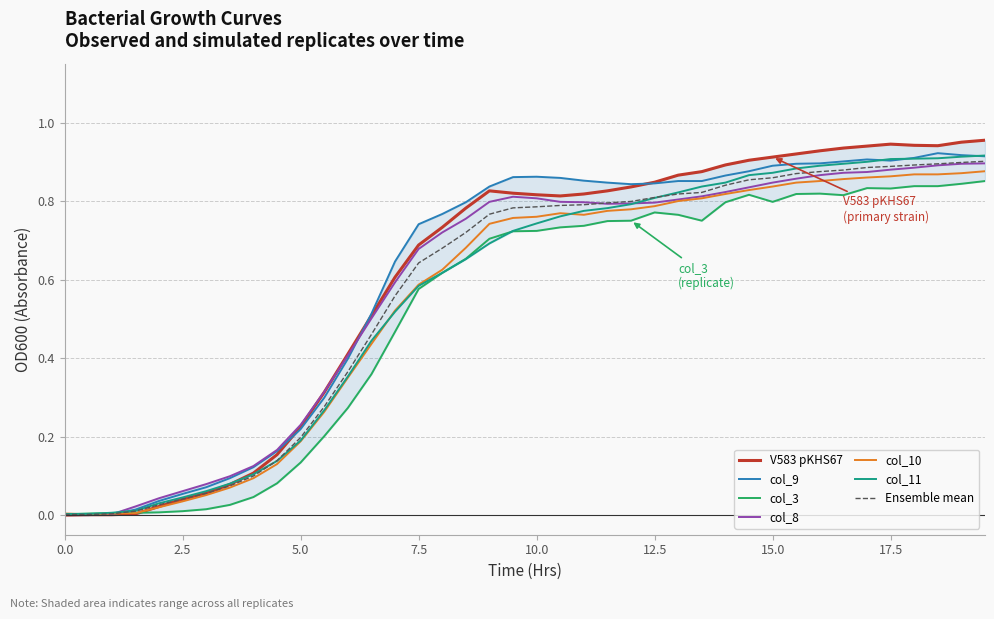

How many times do col_3 and col_11 cross each other?

3